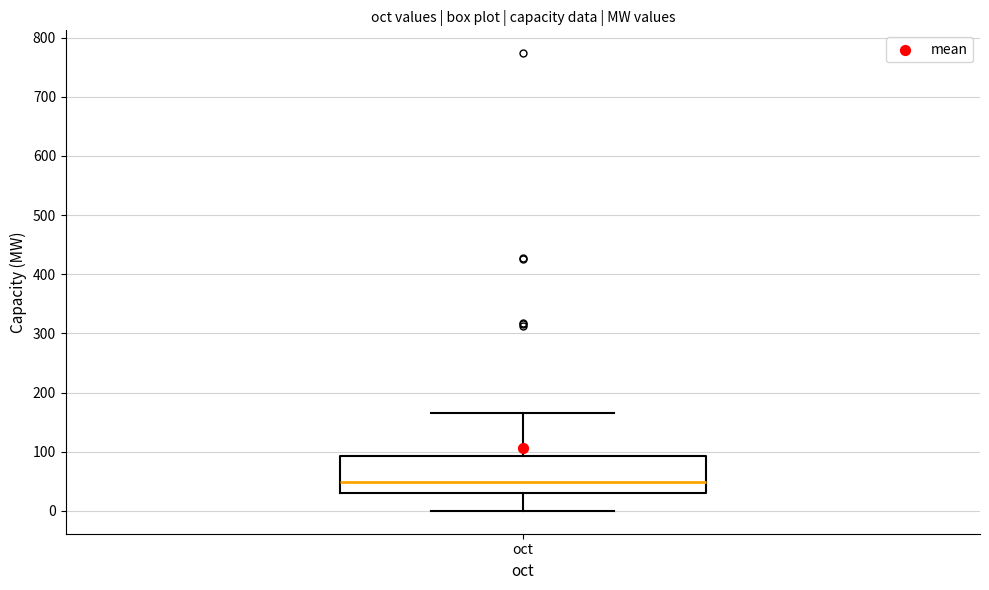

Read this box plot against the y-axis: the position of the median line, the range covered by the box, and the ends of both whiskers. The values are not printed on the chart, so give them approximately, as read against the axis.

median 50, box 30 to 90, whiskers 0 to 170